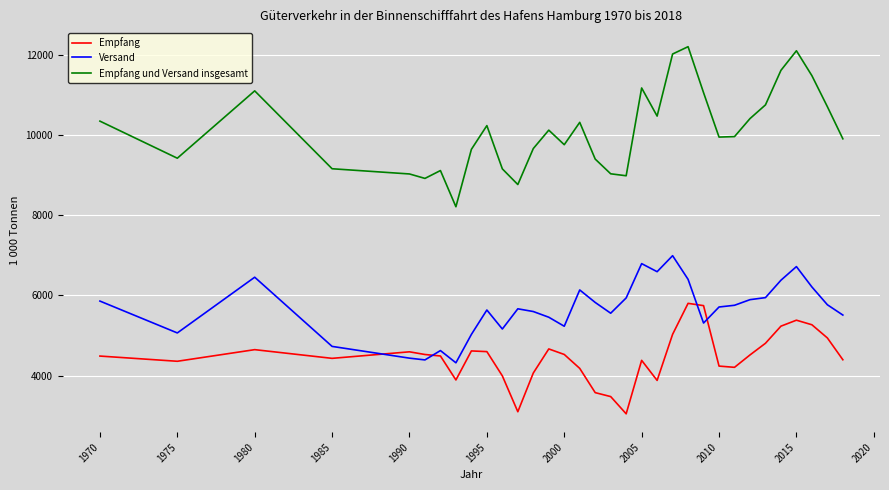

True or false: Empfang and Empfang und Versand insgesamt cross at least once.

False